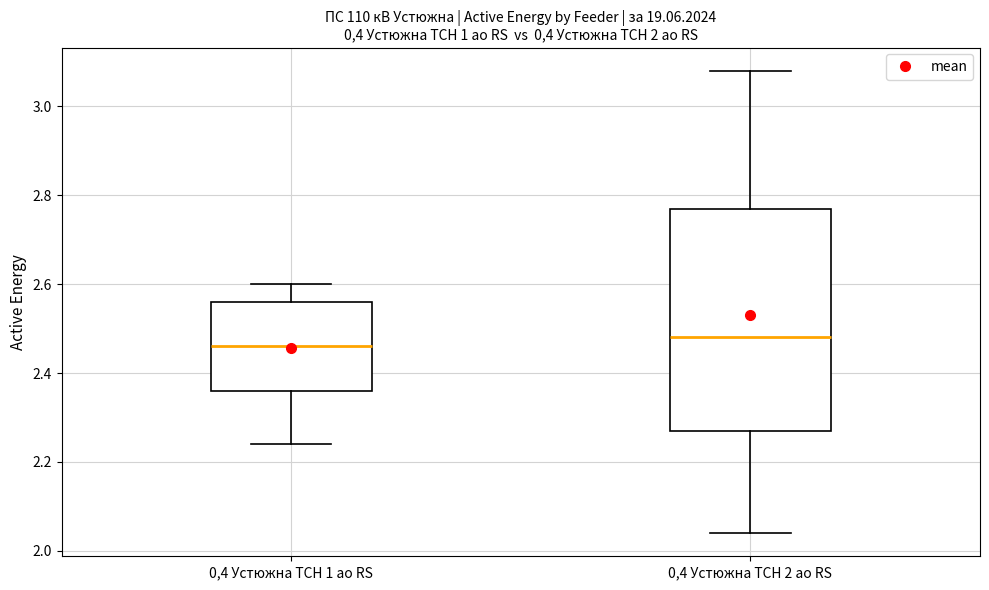

Which box is the tallest, from its lower edge to its upper edge?

0,4 Устюжна ТСН 2 ао RS